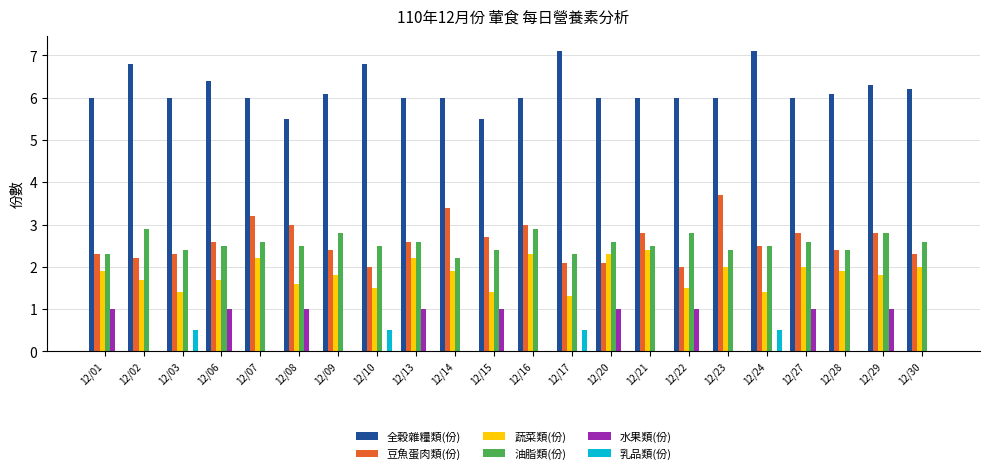

True or false: 水果類(份) has a value of 0.0 at 12/17.

True